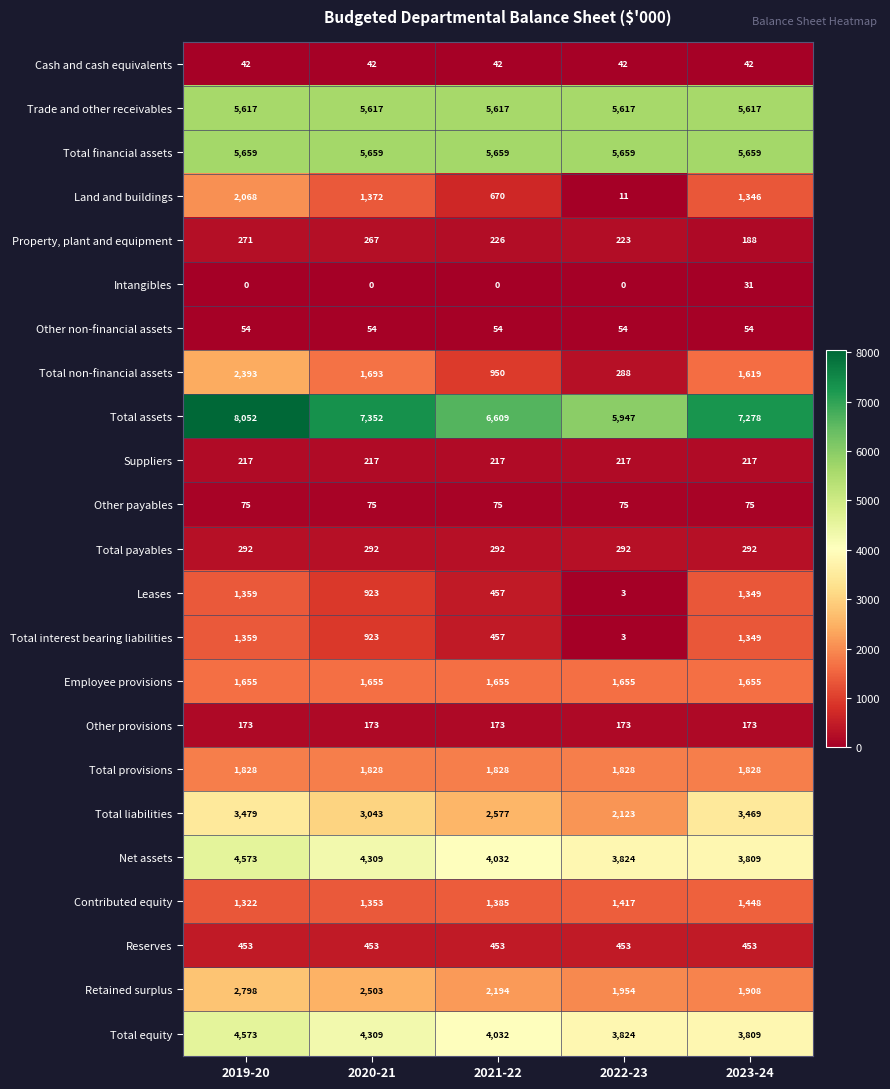

The value of Employee provisions at 2020-21 is 1655. True or false?

True